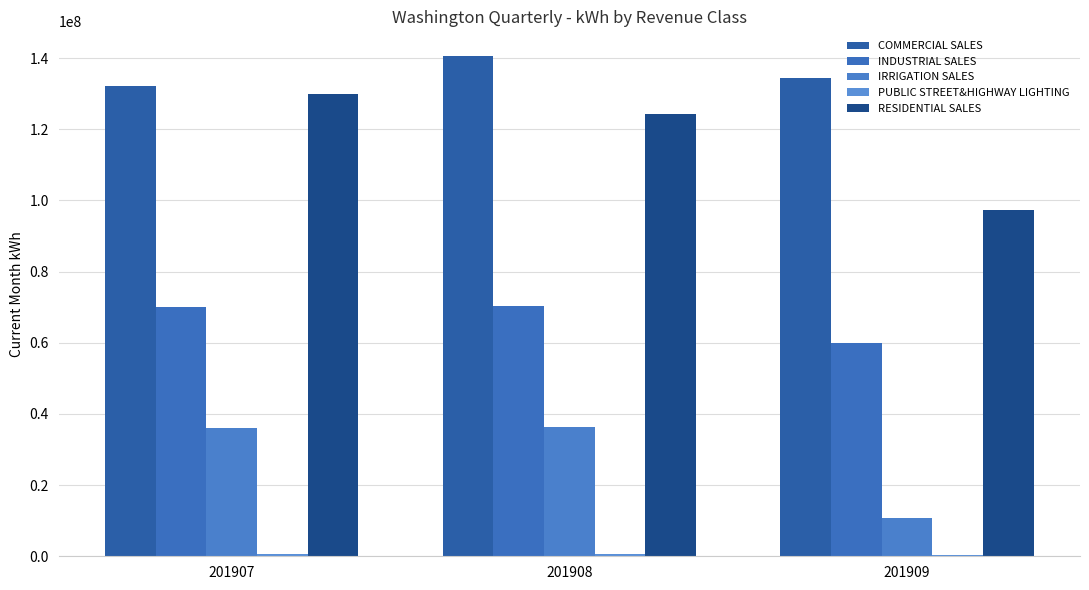

At how many categories does at least one series exceed 140411696?

1